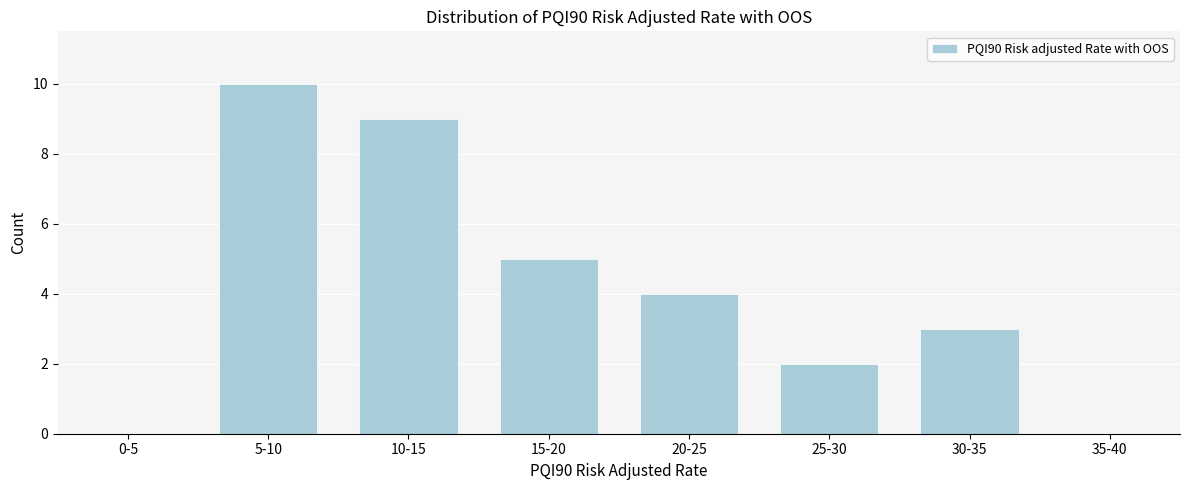

Which has a higher value, 15-20 or 25-30?

15-20